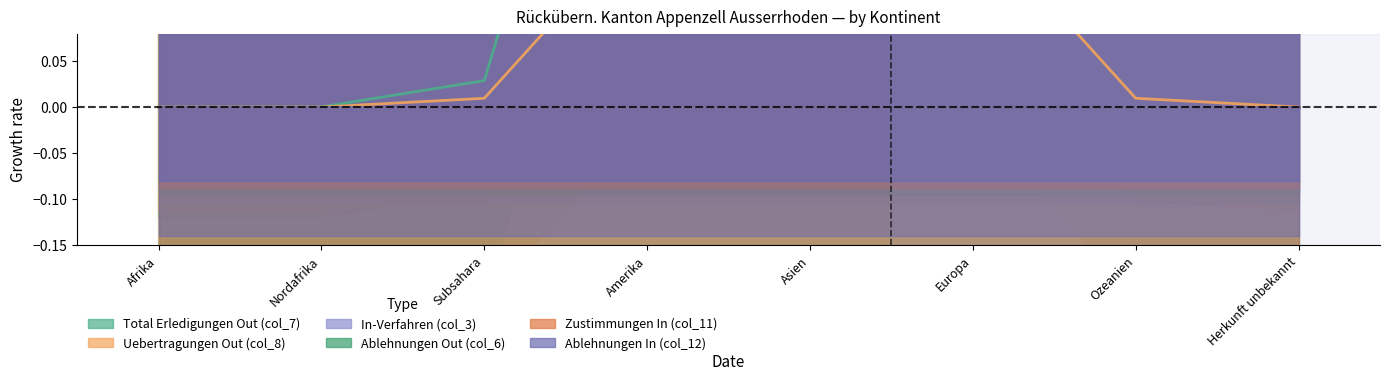

What is the difference between the highest and lowest values at Amerika?

0.6